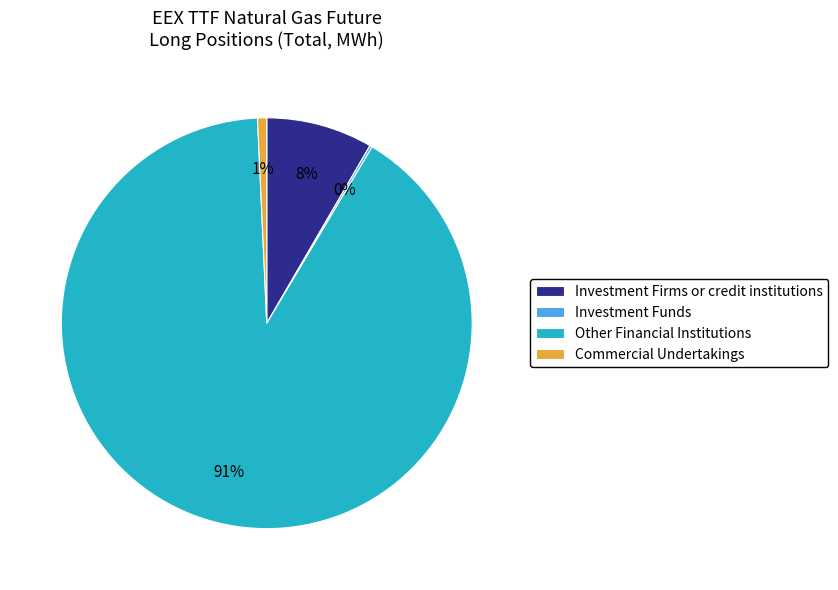

The Other Financial Institutions slice represents 91% of the pie. True or false?

True